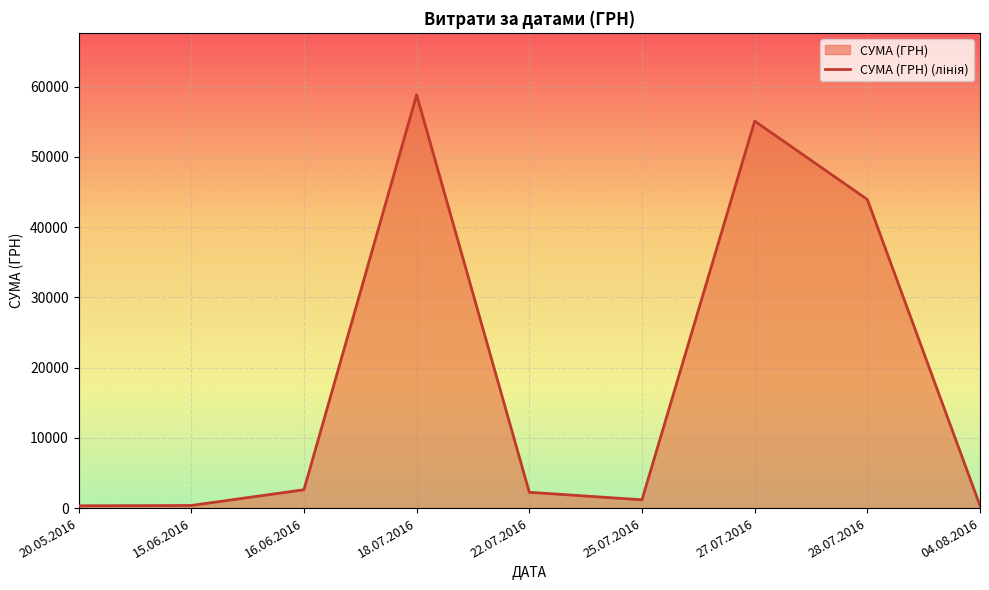

What is the ratio of the value at 28.07.2016 to the value at 16.06.2016?

16.8